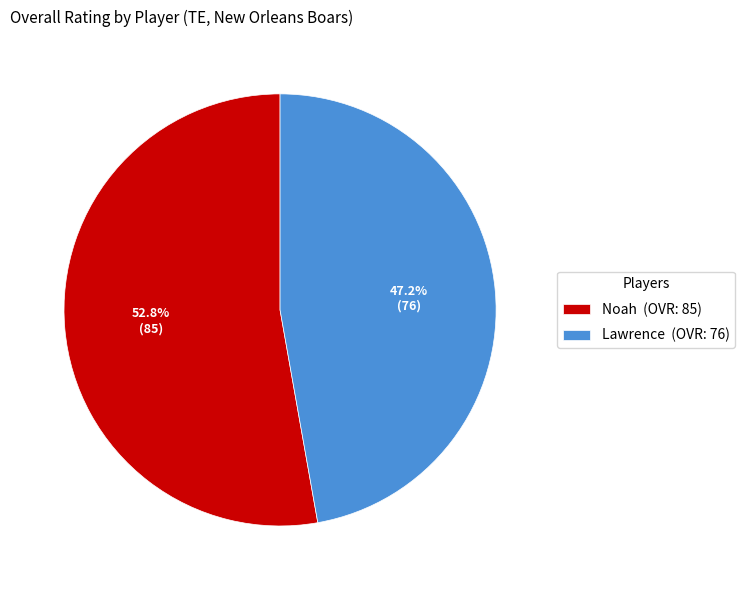

To the nearest percent, what is the difference between the largest and smallest slice percentages?

6%